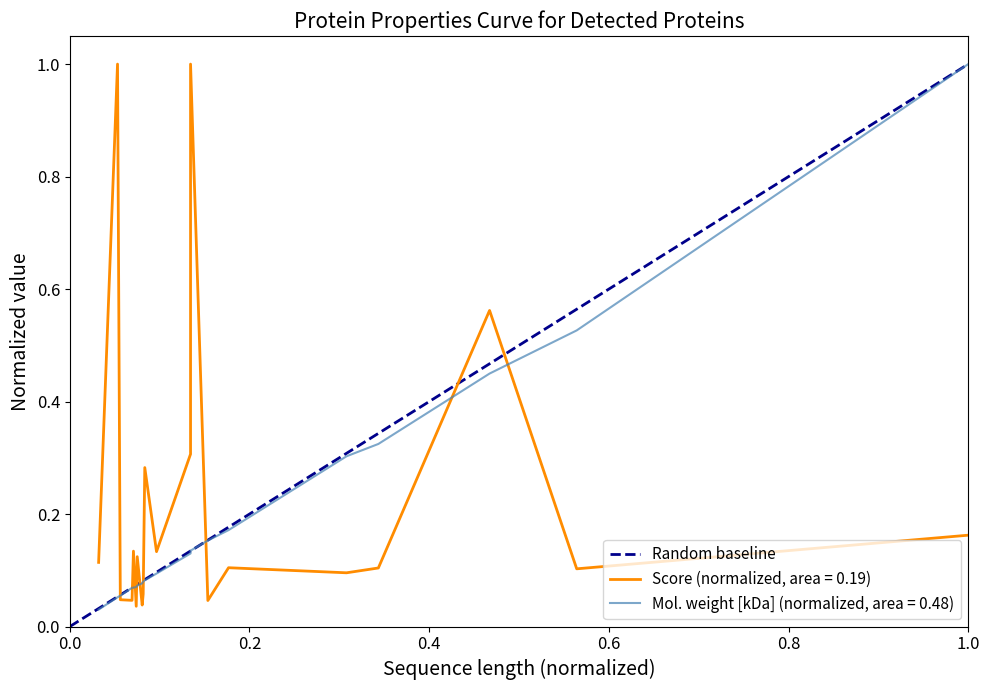

Is it true that the value at 0.0 is -1?

False